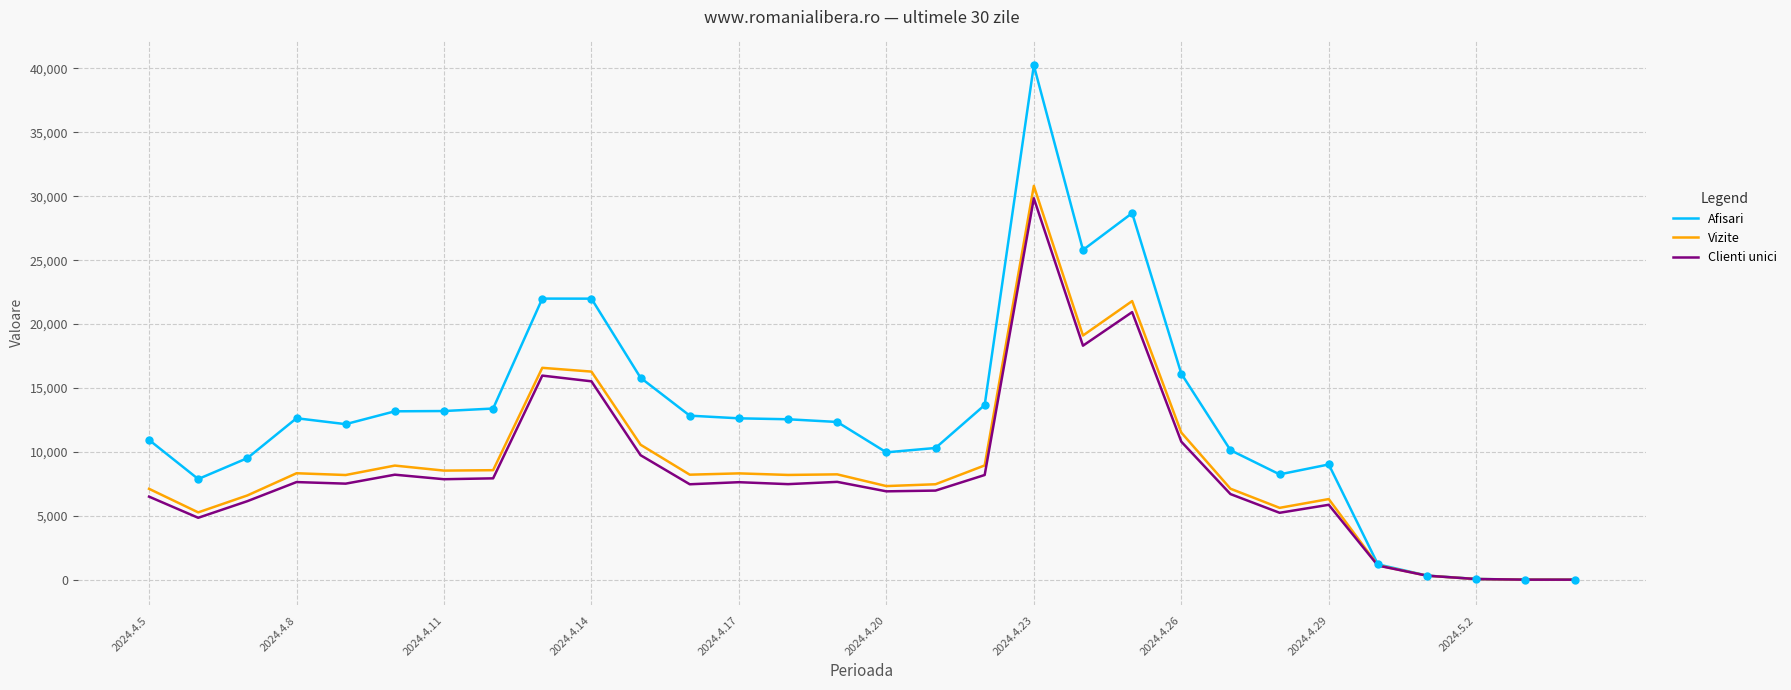

Which series has the largest total across all categories?

Afisari